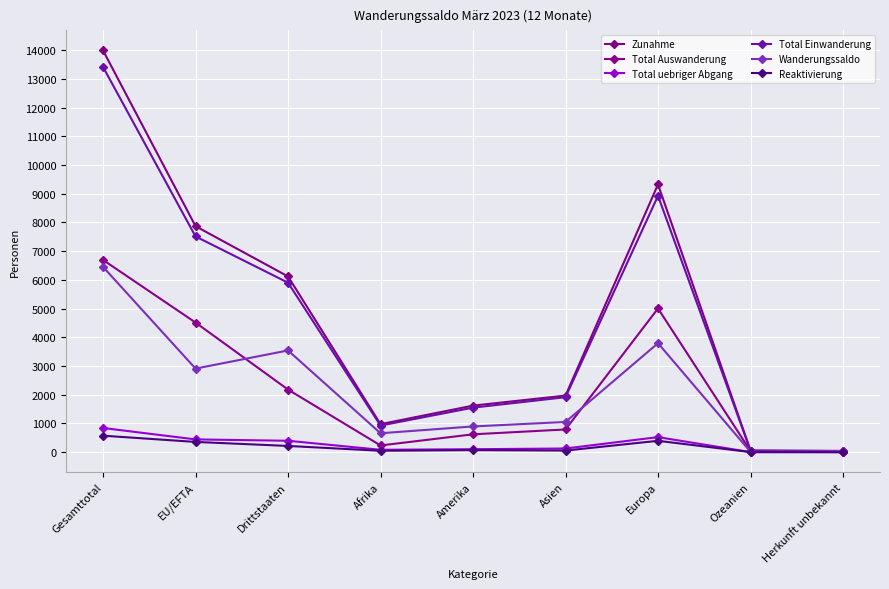

What is the lowest value of the Wanderungssaldo series?

12